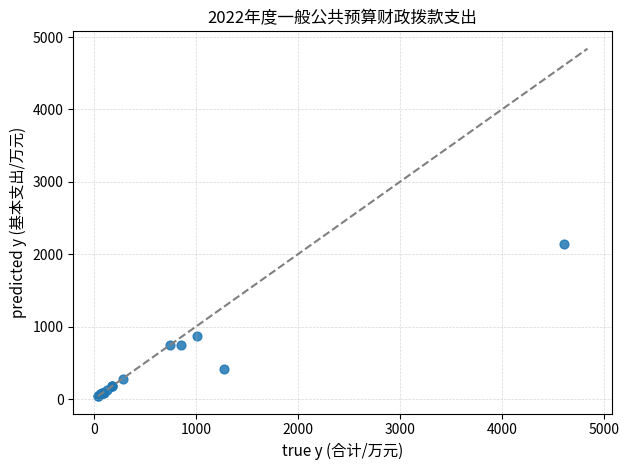

What Y value in the scatter plot is closest to 1091?

878.1